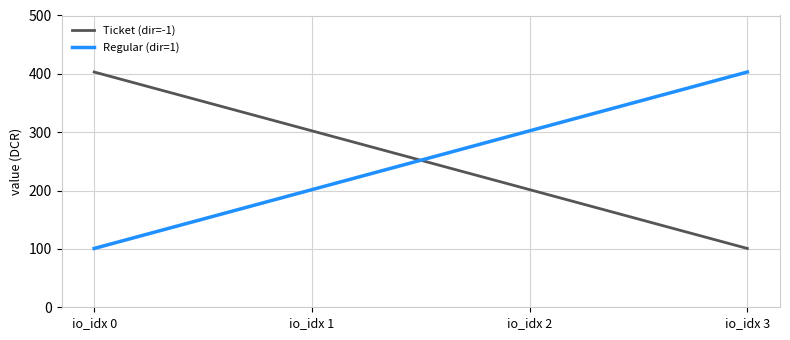

What is the sum of the Ticket (dir=-1) values at io_idx 1 and io_idx 2?

503.9